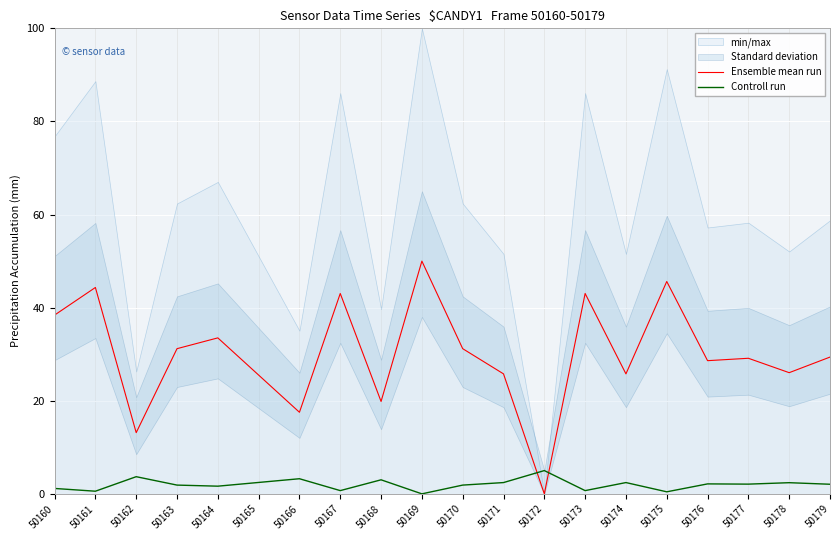

Reading left to right, extract all data points from this chart.

Ensemble mean run: 50160=38.4	50161=44.3	50162=13.1	50163=31.2	50164=33.5	50165=25.5	50166=17.5	50167=43.0	50168=19.8	50169=50.0	50170=31.2	50171=25.8	50172=0.0	50173=43.0	50174=25.8	50175=45.6	50176=28.6	50177=29.1	50178=26.0	50179=29.4
Controll run: 50160=1.2	50161=0.6	50162=3.7	50163=1.9	50164=1.6	50165=2.4	50166=3.2	50167=0.7	50168=3.0	50169=0.0	50170=1.9	50171=2.4	50172=5.0	50173=0.7	50174=2.4	50175=0.4	50176=2.1	50177=2.1	50178=2.4	50179=2.1